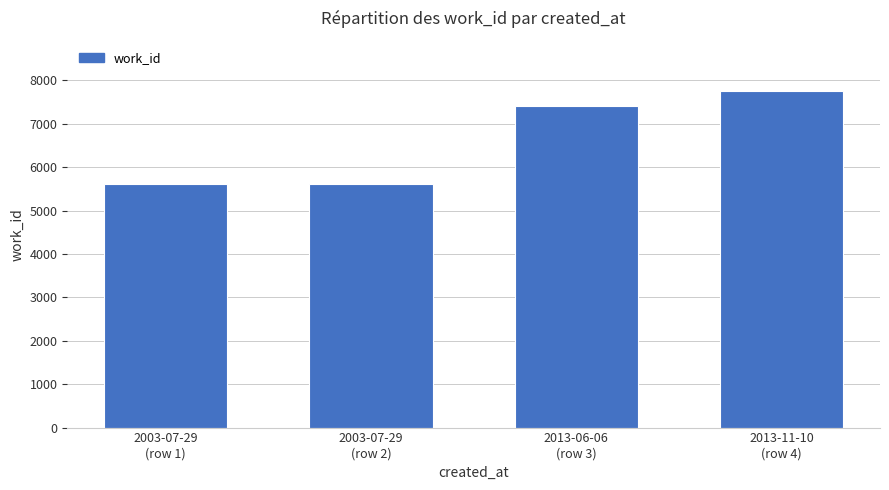

Reading left to right, list all the values displayed in this chart.

2003-07-29
(row 1)=5612	2003-07-29
(row 2)=5612	2013-06-06
(row 3)=7401	2013-11-10
(row 4)=7750